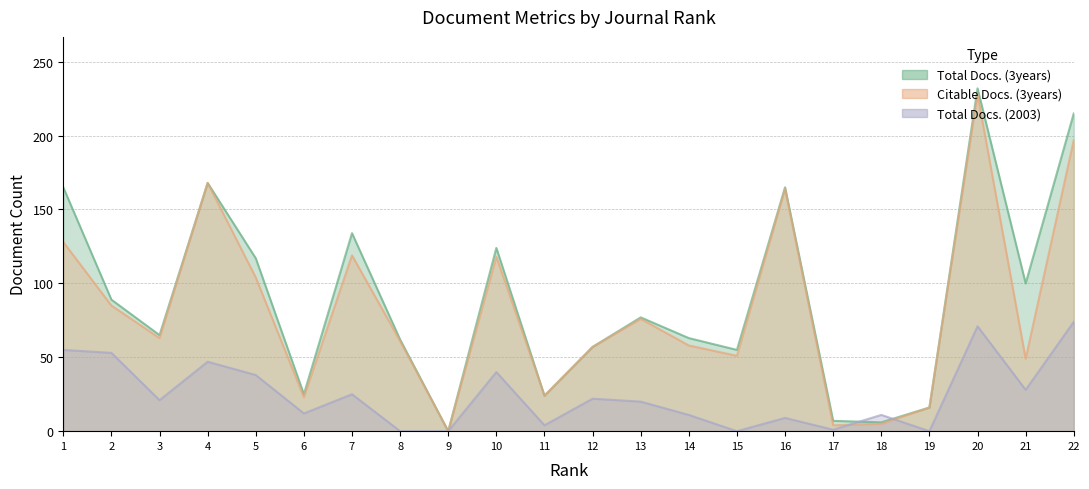

What is the difference between the maximum and minimum values in the Citable Docs. (3years) series?

228